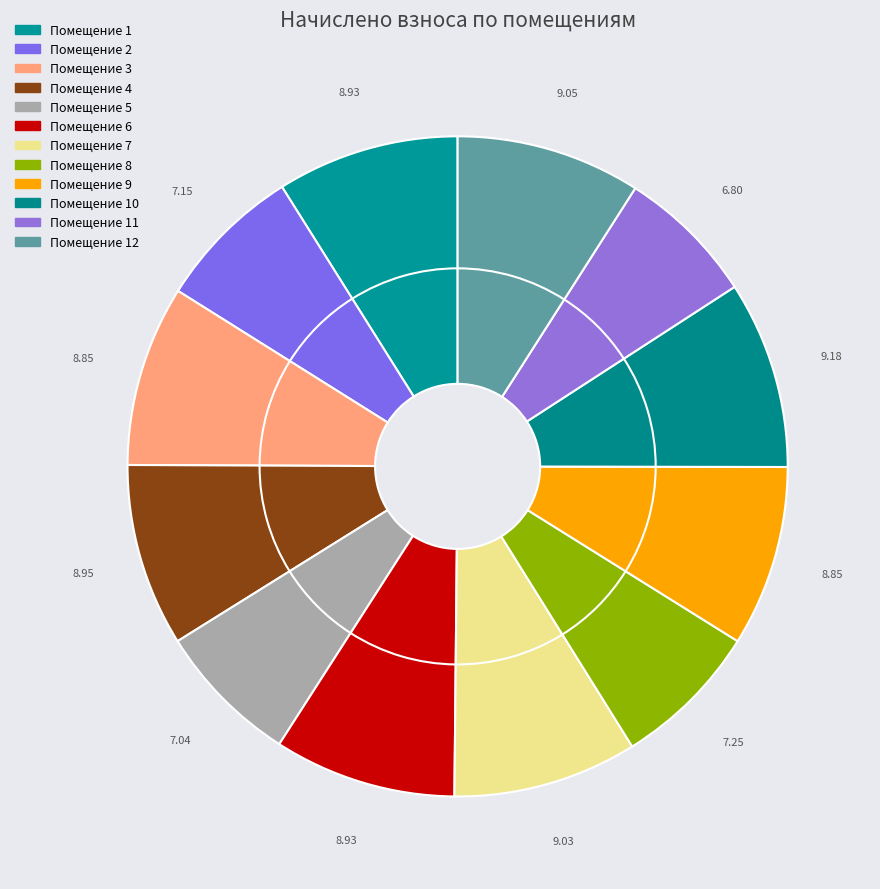

What is the ratio of the value at 5 to the value at 6?

0.8